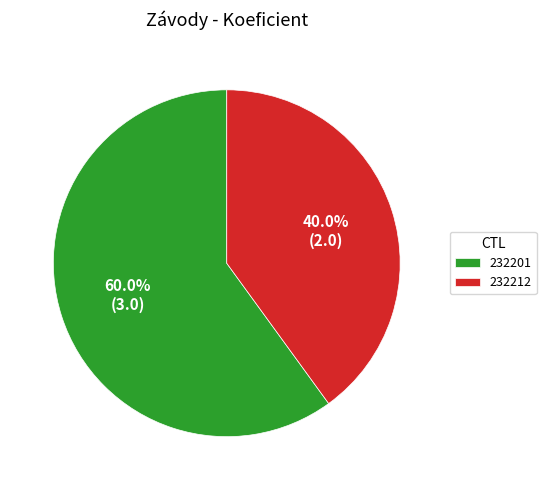

How many slices are in this pie chart?

2